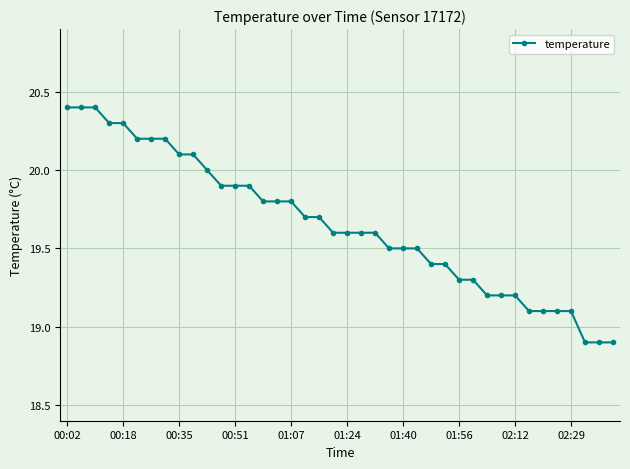

What is the value of the 25th point from the left?

19.5